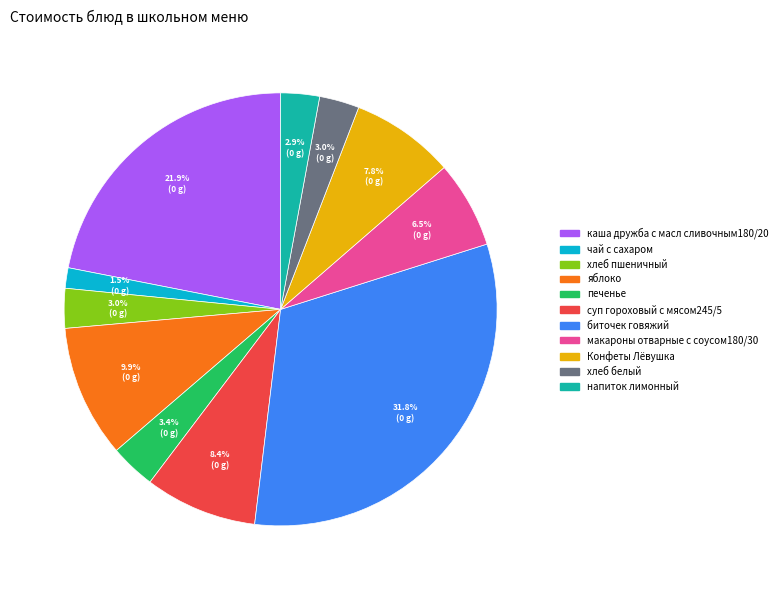

Which slice is the smallest?

чай с сахаром